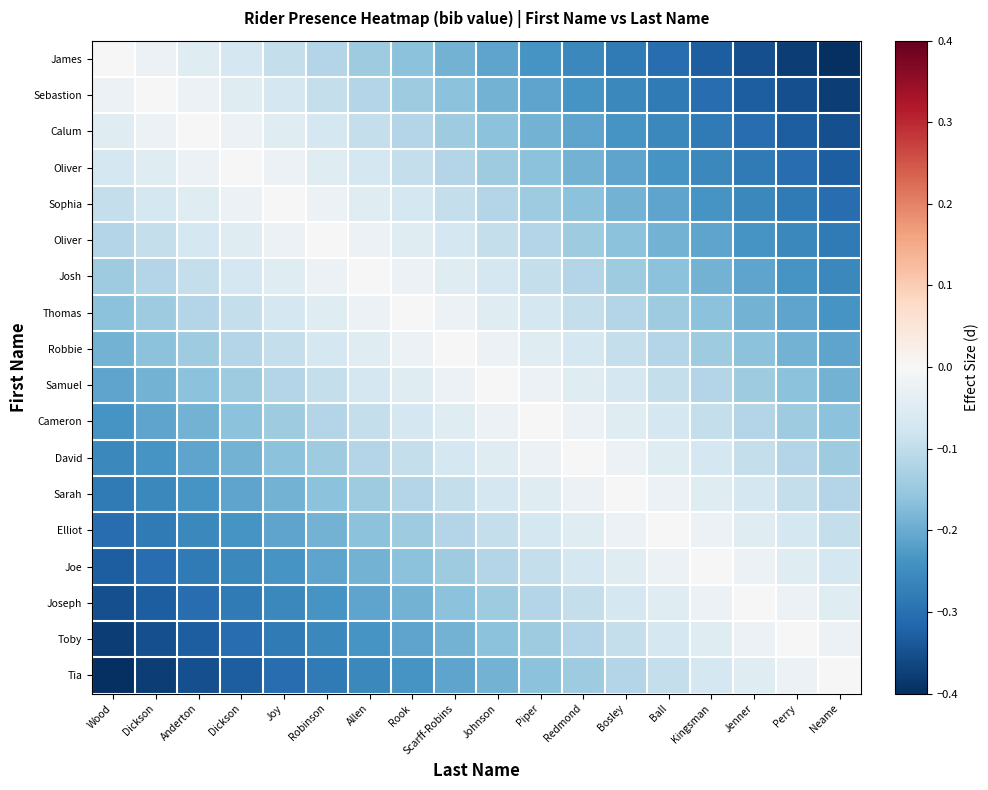

What is the spread (max minus min) of values at Ball?

0.3